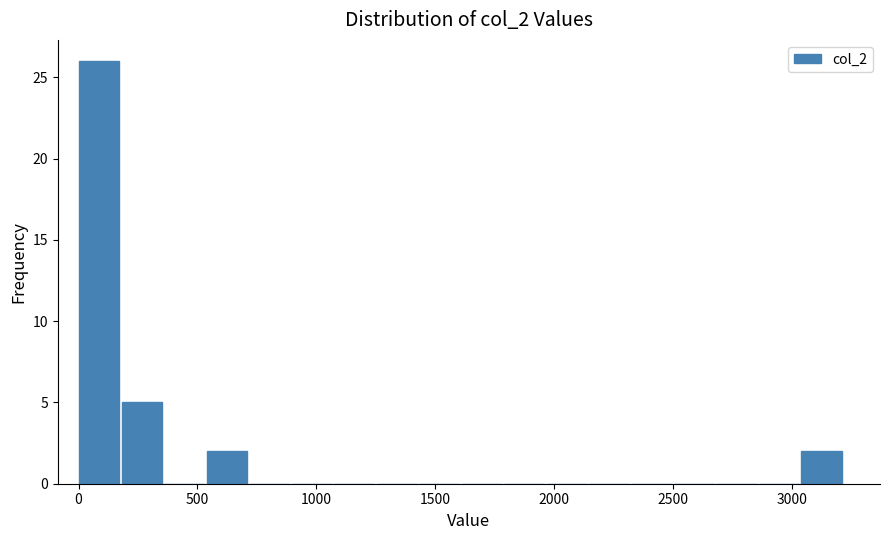

Around what value on the x-axis is the tallest bar? Give the approximate position of its centre, as read against the axis.

100